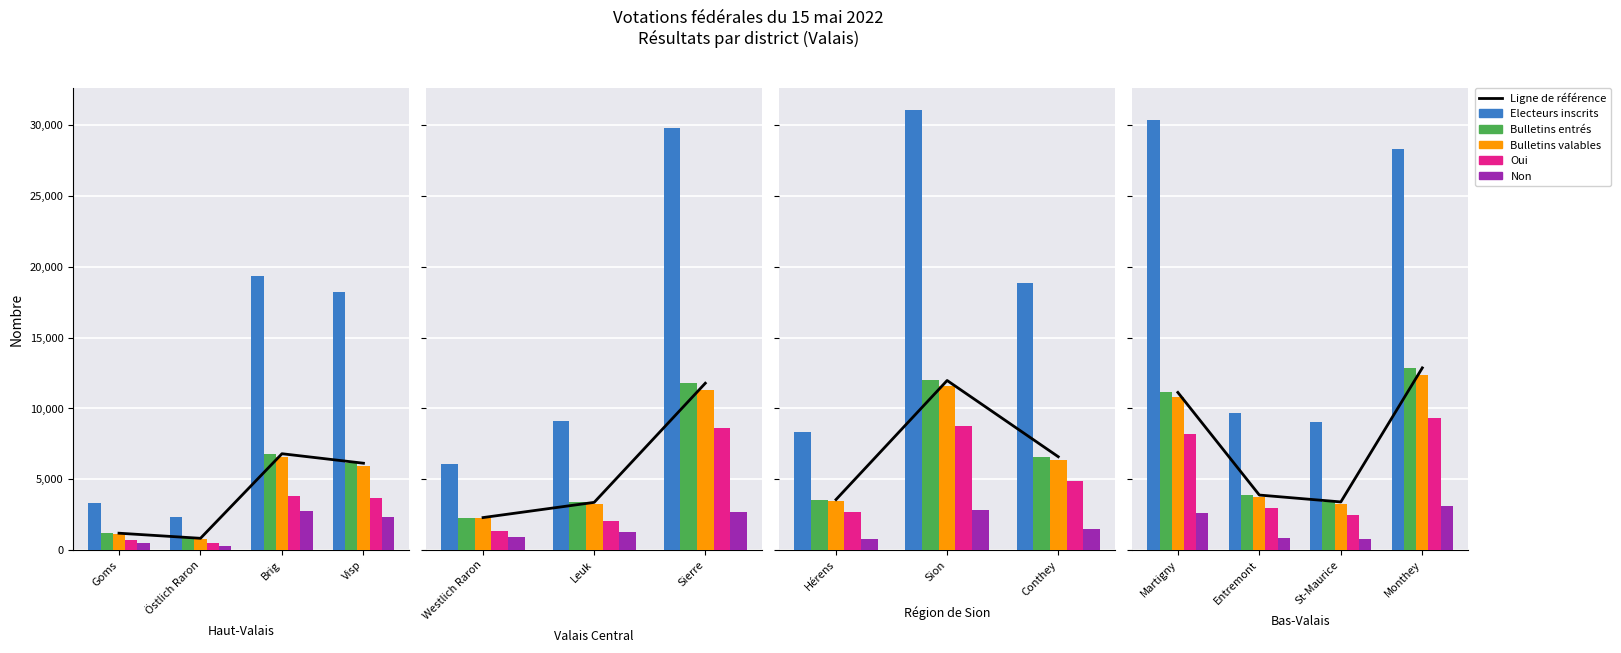

What are all the series names shown in the legend?

Ligne de référence, Electeurs inscrits, Bulletins entrés, Bulletins valables, Oui, Non